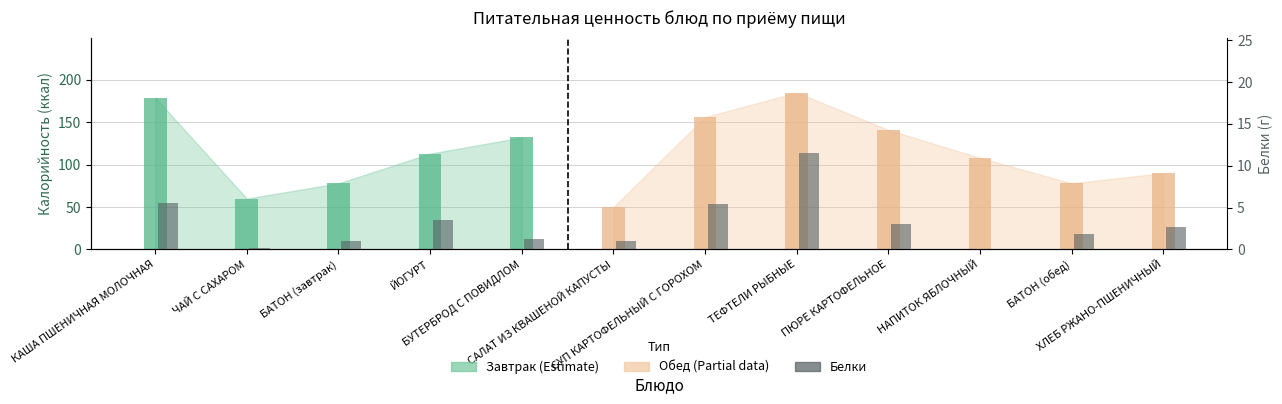

Count the number of categories in the chart.

12